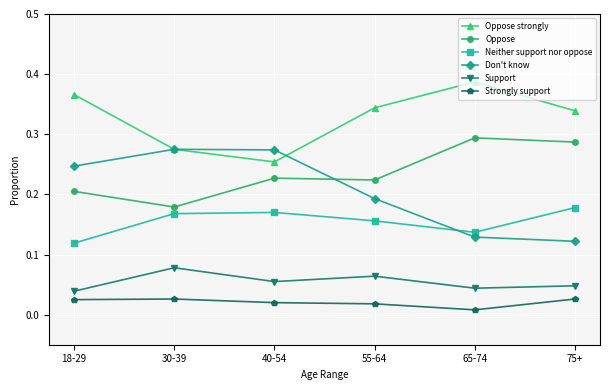

Between 40-54 and 75+, which series saw the biggest shift?

Don't know